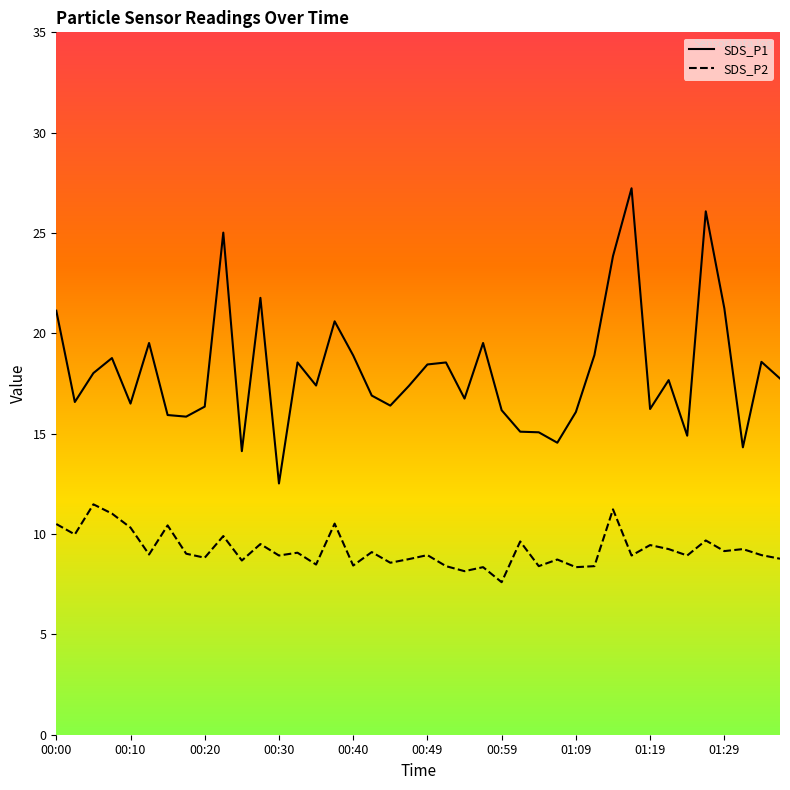

How many values in the SDS_P2 series are below 8?

1